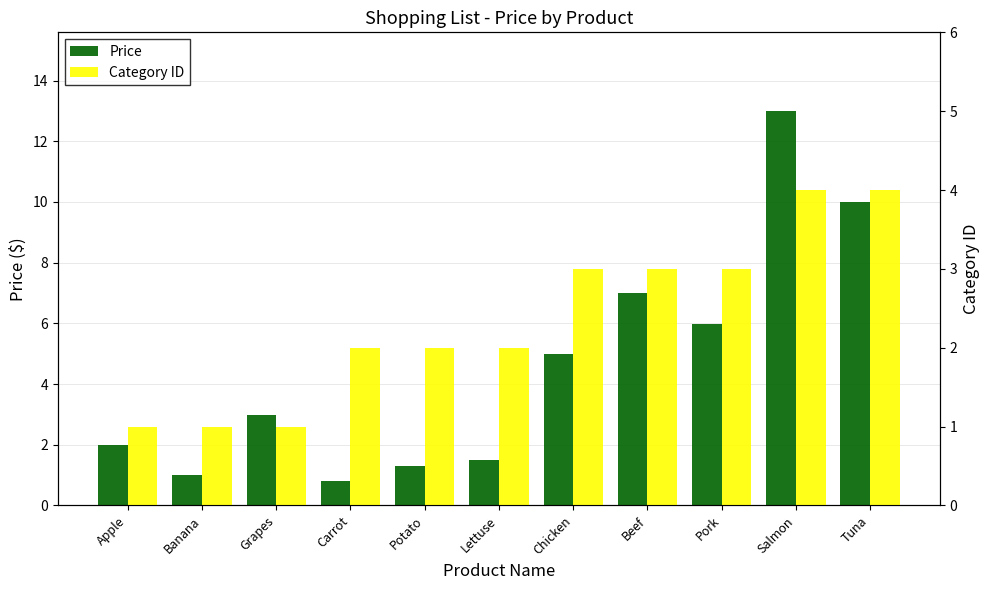

Are the bars horizontal?

No